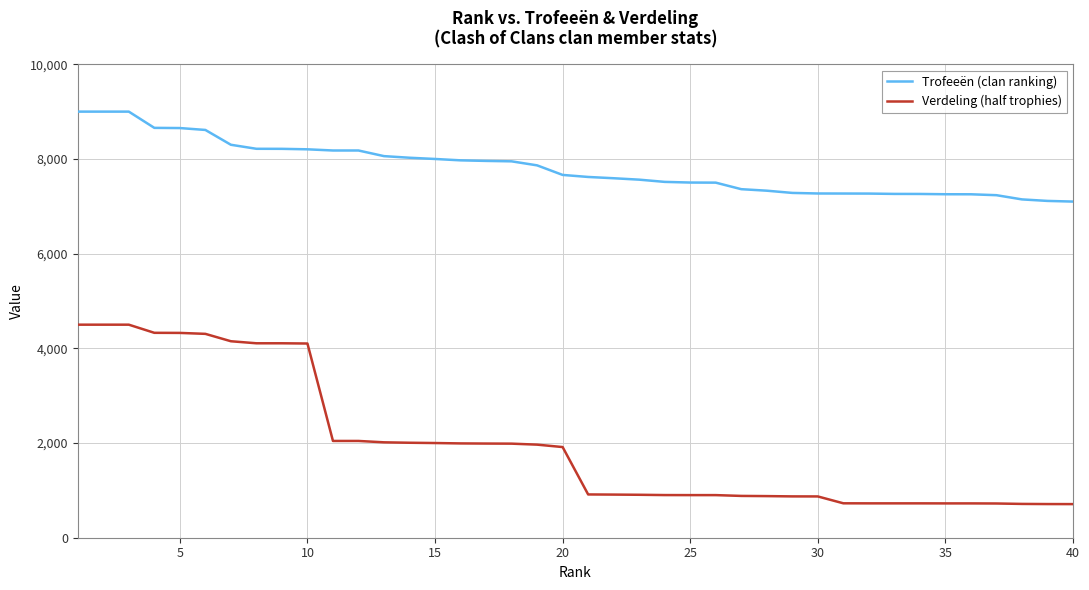

True or false: Verdeling (half trophies) and Trofeeën (clan ranking) cross at least once.

False